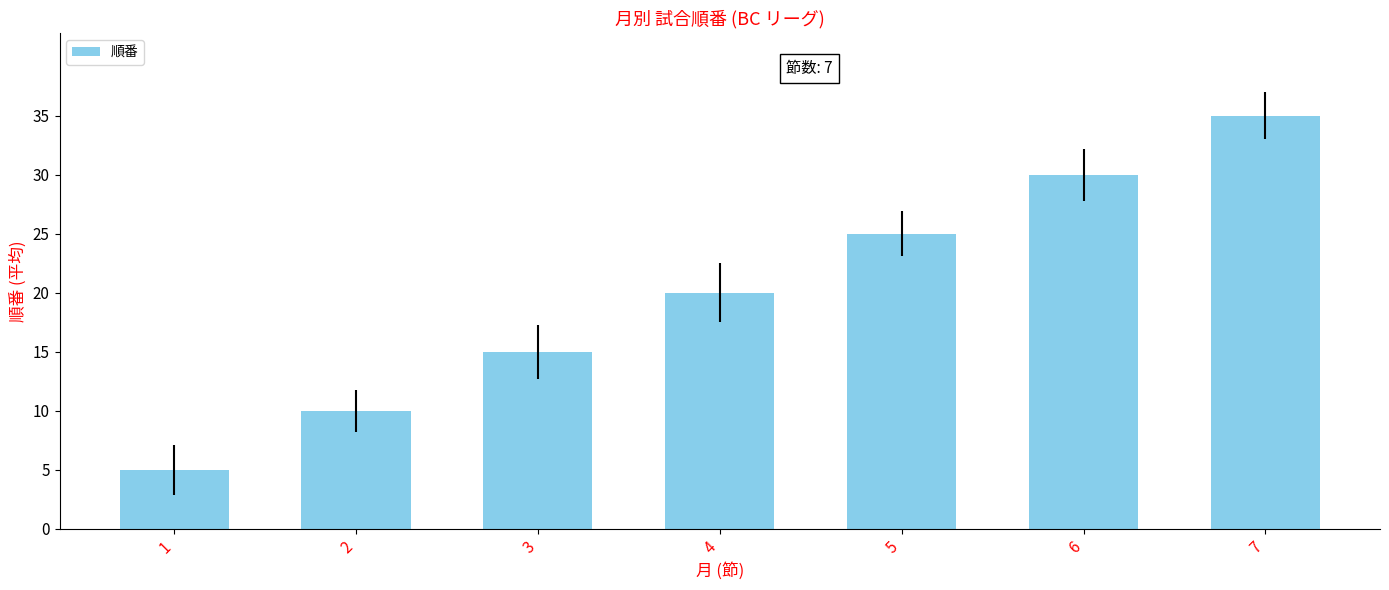

What is the approximate value at 2?

10